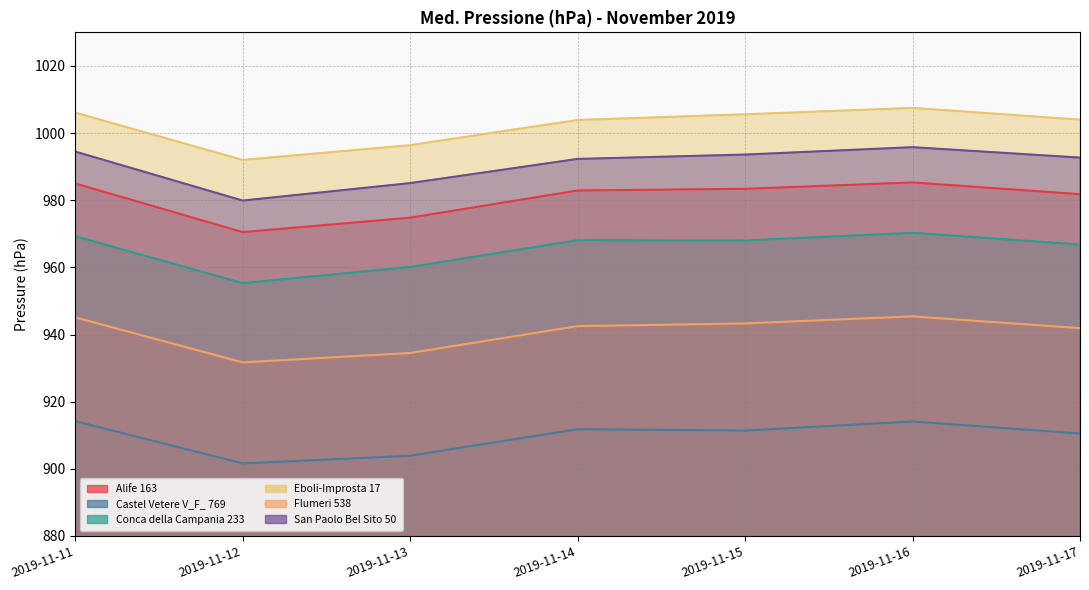

Reading left to right, list all the values displayed in this chart.

Alife 163: 2019-11-11=985.0	2019-11-12=970.5	2019-11-13=974.8	2019-11-14=982.9	2019-11-15=983.4	2019-11-16=985.3	2019-11-17=981.8
Castel Vetere V_F_ 769: 2019-11-11=914.2	2019-11-12=901.6	2019-11-13=903.9	2019-11-14=911.8	2019-11-15=911.4	2019-11-16=914.1	2019-11-17=910.5
Conca della Campania 233: 2019-11-11=969.3	2019-11-12=955.3	2019-11-13=960.1	2019-11-14=968.1	2019-11-15=968.0	2019-11-16=970.3	2019-11-17=966.8
Eboli-Improsta 17: 2019-11-11=1006.1	2019-11-12=992.0	2019-11-13=996.4	2019-11-14=1003.9	2019-11-15=1005.6	2019-11-16=1007.5	2019-11-17=1004.0
Flumeri 538: 2019-11-11=945.1	2019-11-12=931.7	2019-11-13=934.5	2019-11-14=942.5	2019-11-15=943.3	2019-11-16=945.4	2019-11-17=941.9
San Paolo Bel Sito 50: 2019-11-11=994.5	2019-11-12=979.9	2019-11-13=985.1	2019-11-14=992.3	2019-11-15=993.6	2019-11-16=995.8	2019-11-17=992.7